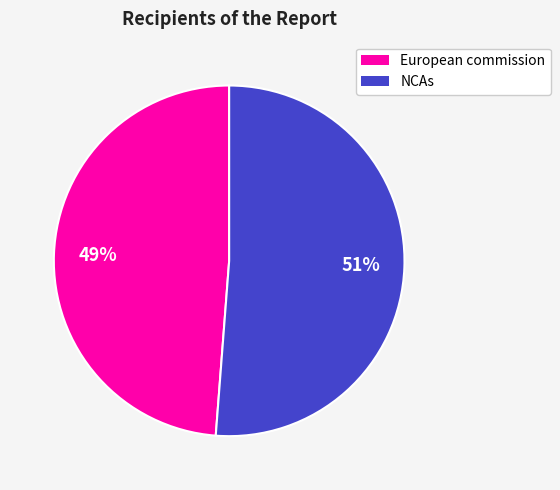

How many slices are in this pie chart?

2